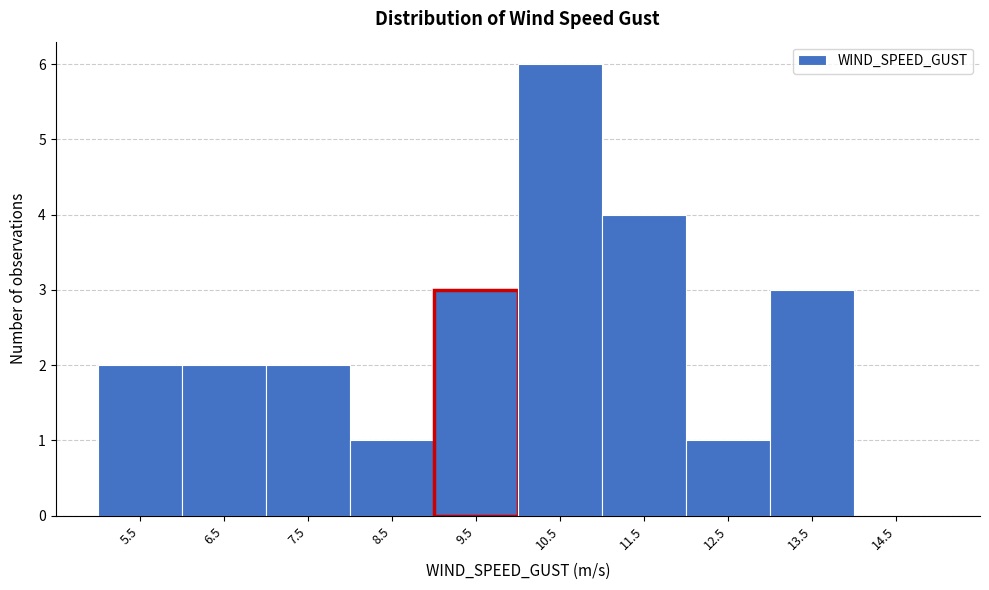

How tall is the bar that spans 13 to 14 on the x-axis? The values are not printed on the chart, so give them approximately, as read against the axis.

3